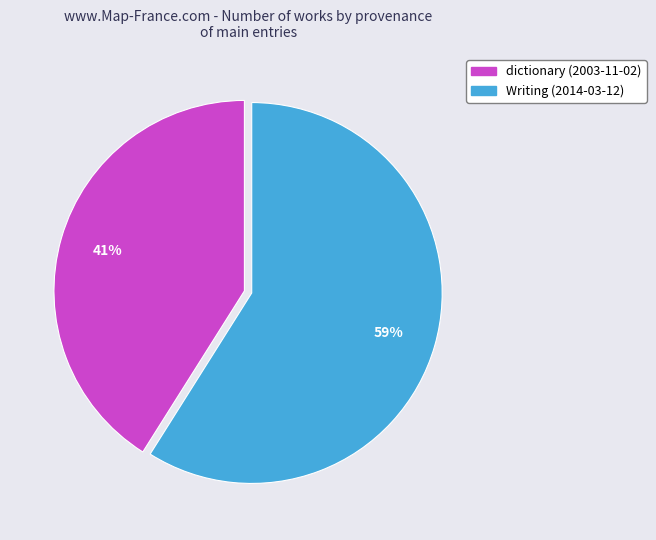

Which slice represents more than half of the pie?

Writing (2014-03-12)